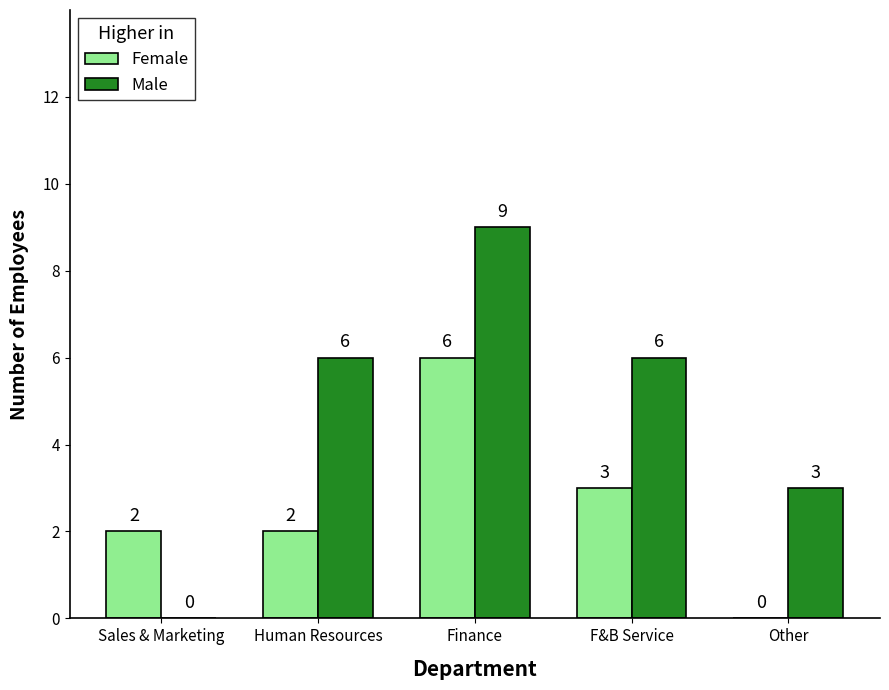

True or false: Female has a value of 3 at F&B Service.

True